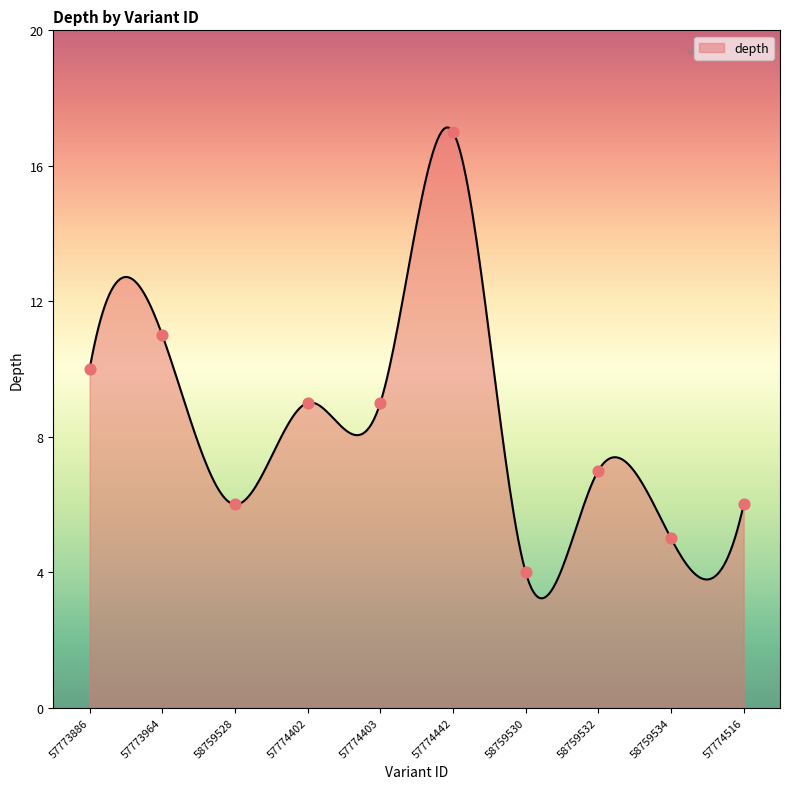

Which has a higher value, 57774442 or 58759532?

57774442